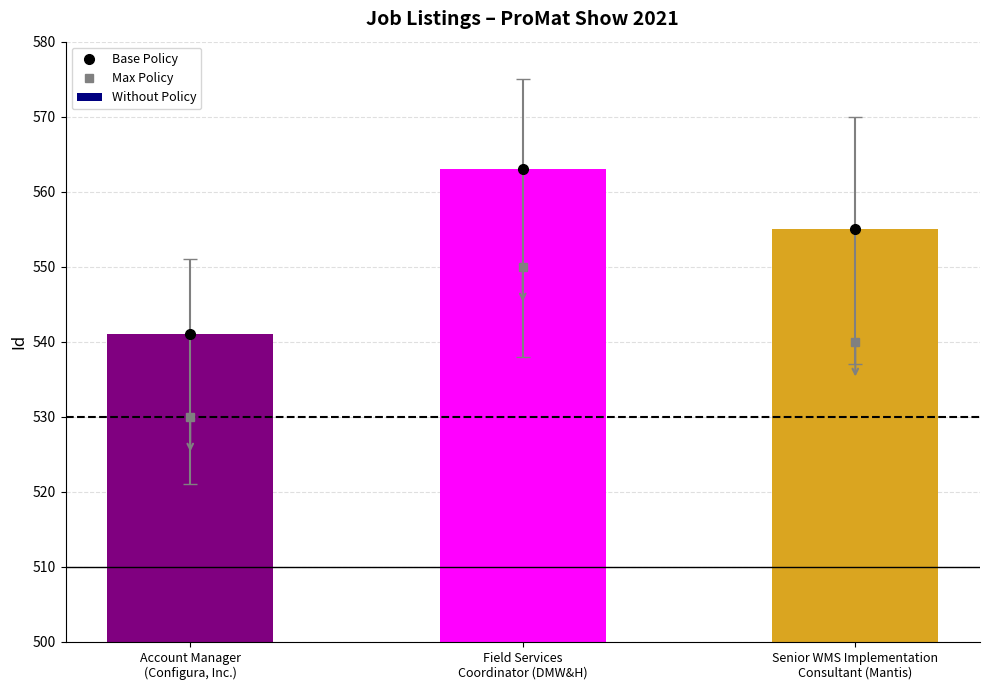

Where does the data first go above 555?

Field Services
Coordinator (DMW&H)